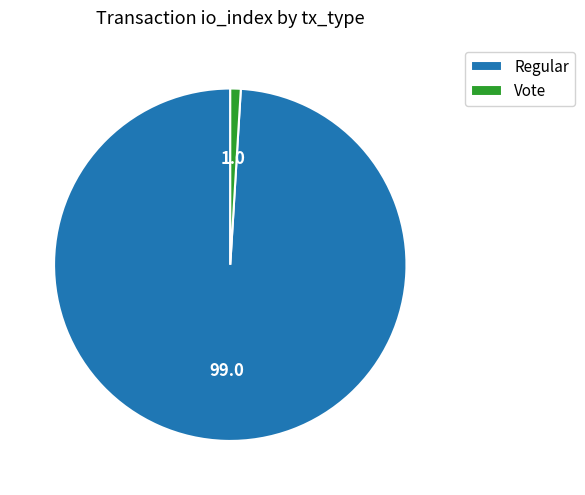

The Vote slice represents 11% of the pie. True or false?

False